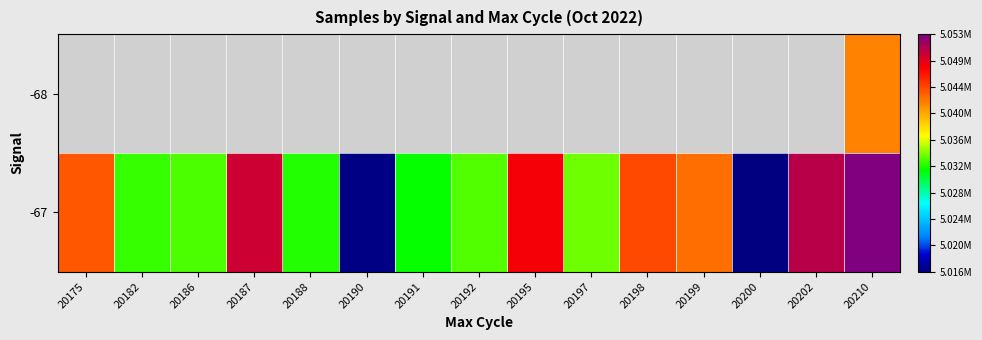

How many distinct data groups are displayed?

2